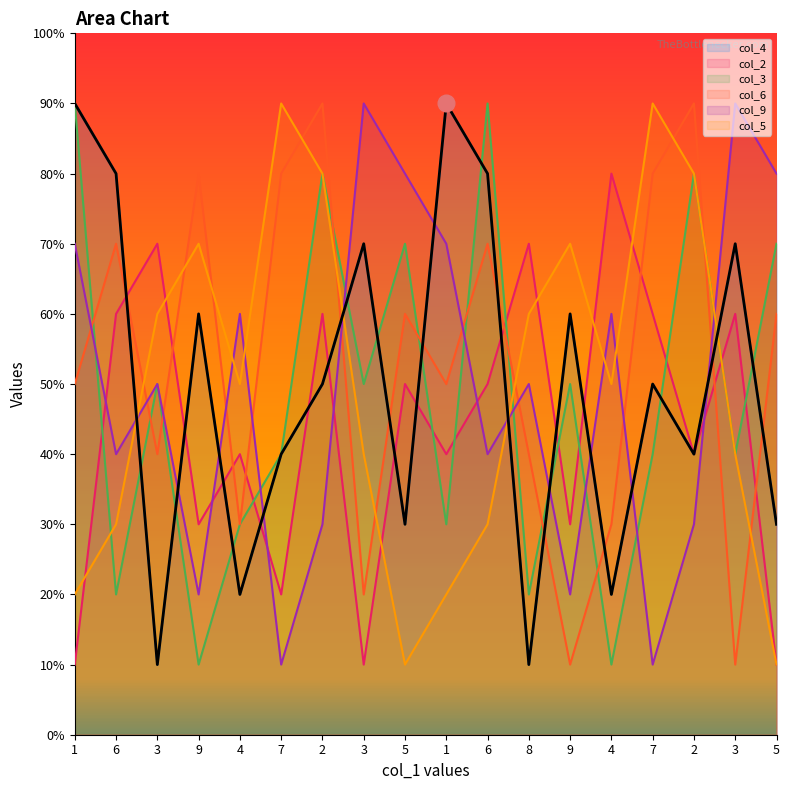

Rank the categories by col_4 value from highest to lowest.

1, 1, 6, 6, 3, 3, 9, 9, 2, 7, 7, 2, 5, 5, 4, 4, 3, 8